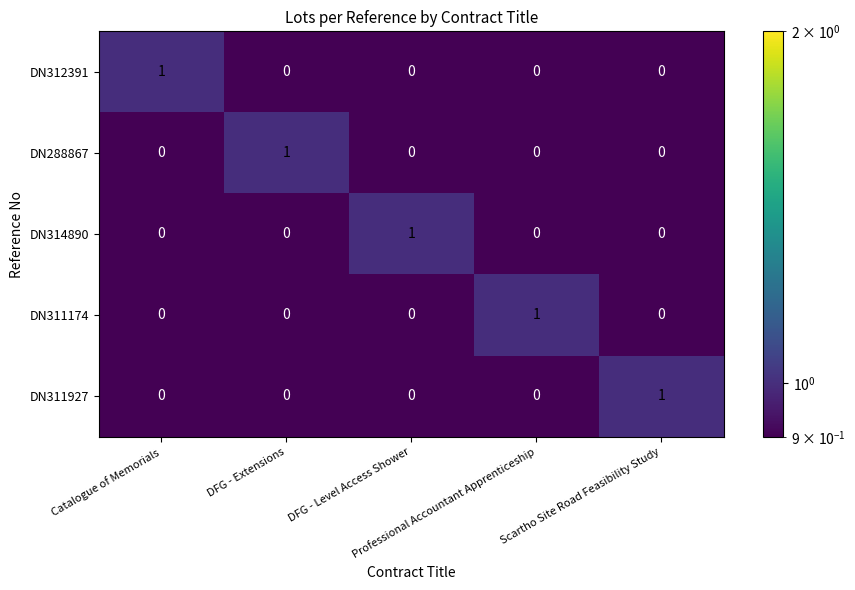

At how many categories does at least one series exceed 0?

5